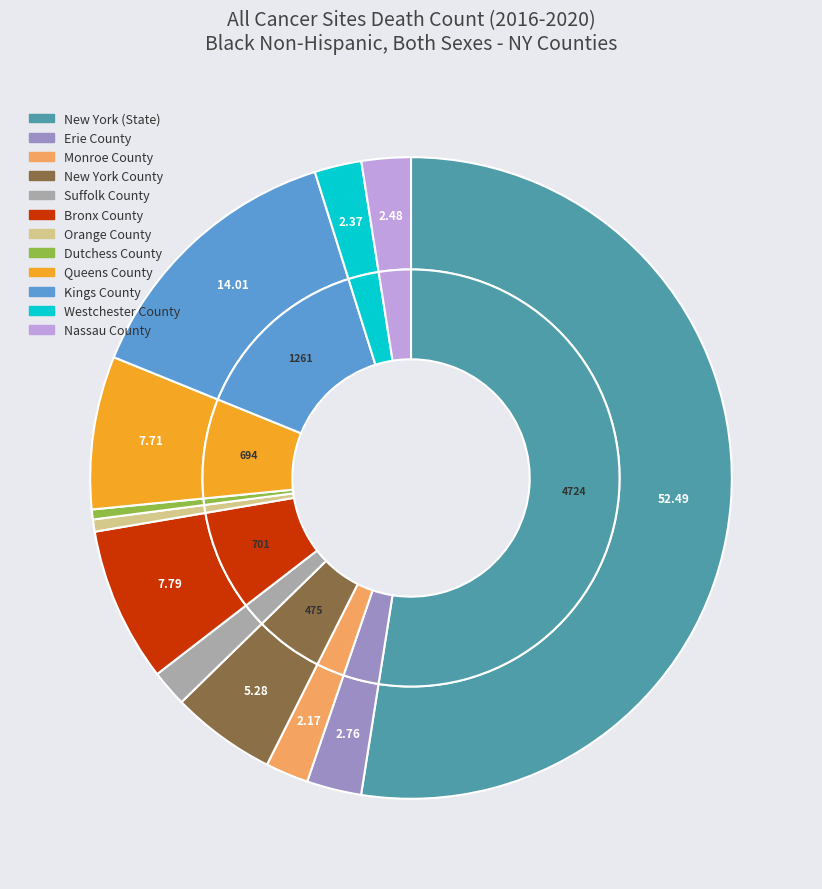

Rank the categories by value from lowest to highest.

Dutchess County, Orange County, Suffolk County, Monroe County, Westchester County, Nassau County, Erie County, New York County, Queens County, Bronx County, Kings County, New York (State)